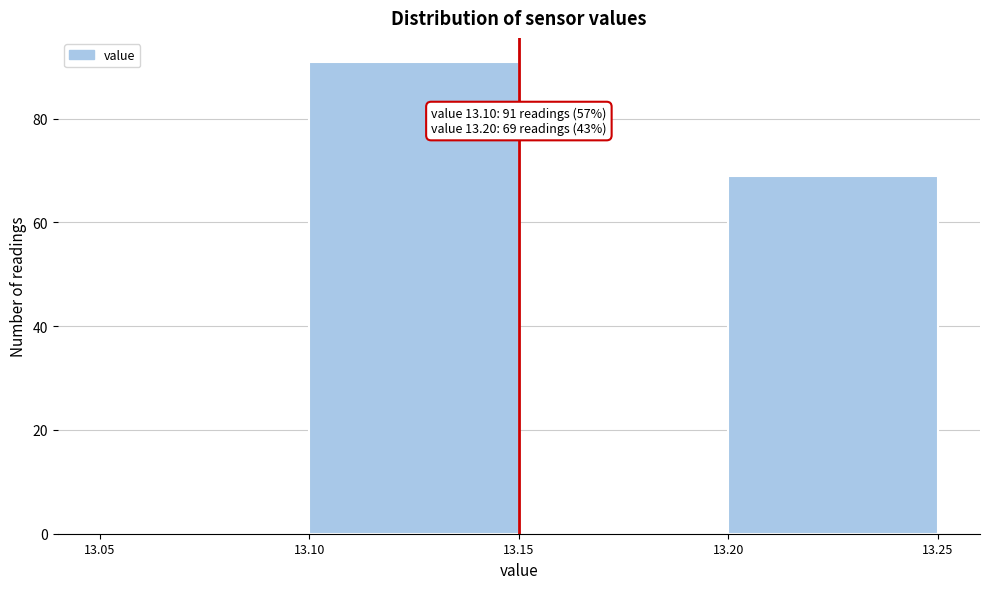

Over which range of the x-axis is the bar tallest?

13.10 to 13.15